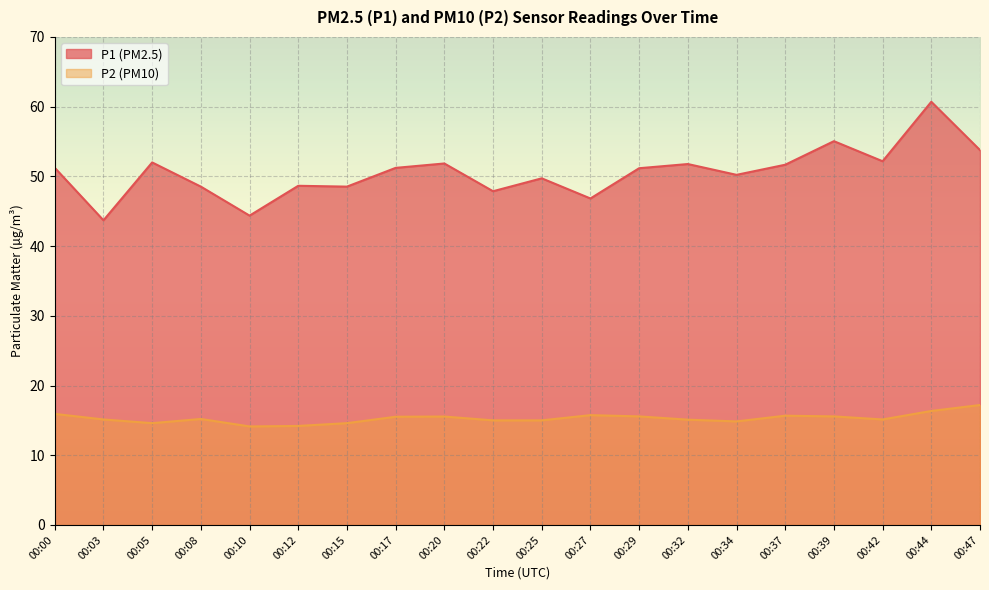

The P2 series shows 15.8 at 00:27. True or false?

True